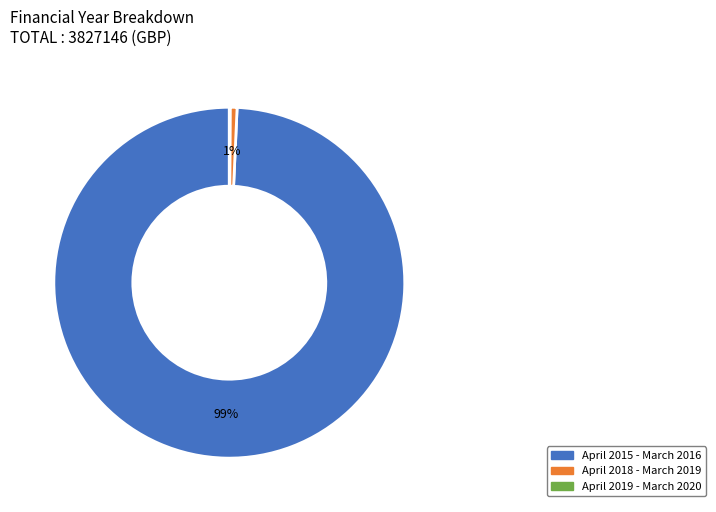

Which slice is the largest?

April 2015 - March 2016